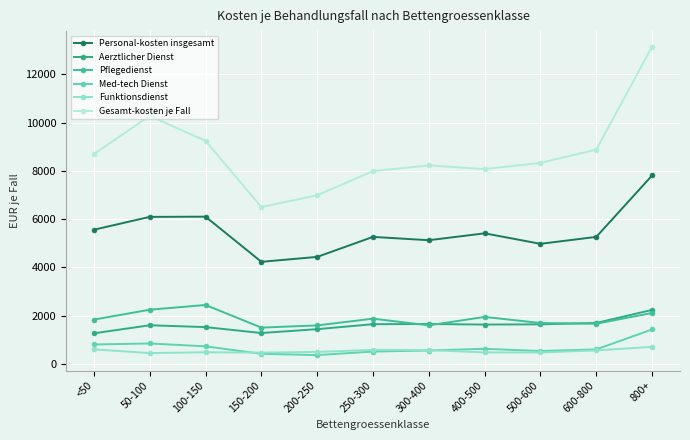

What is the minimum value for Pflegedienst?

1506.0